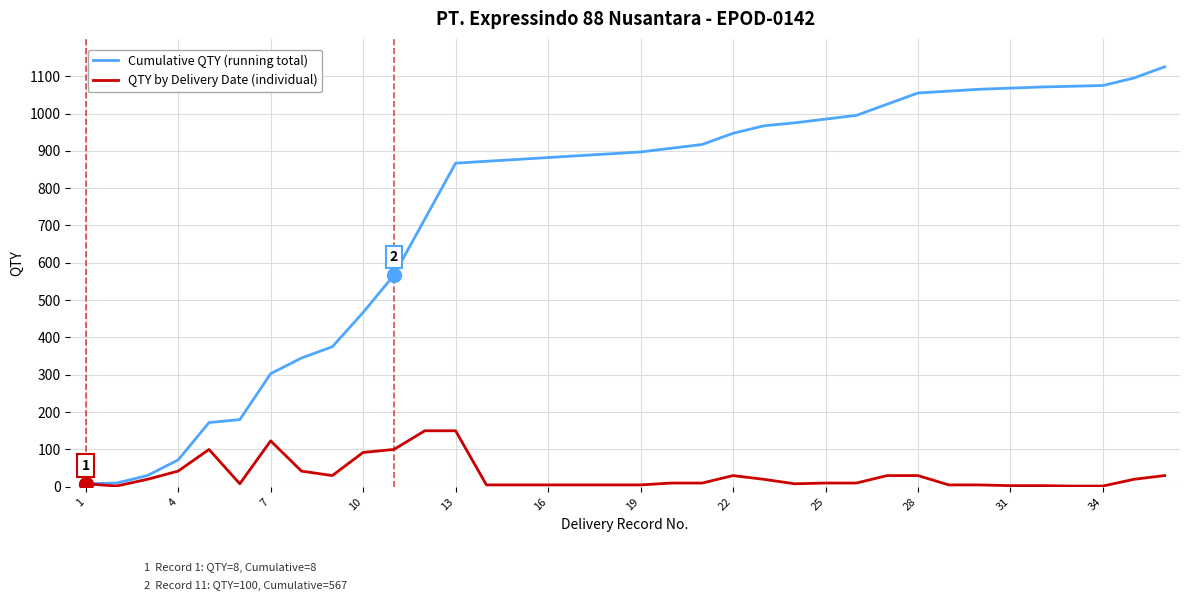

What is the maximum value shown in the chart?

1125